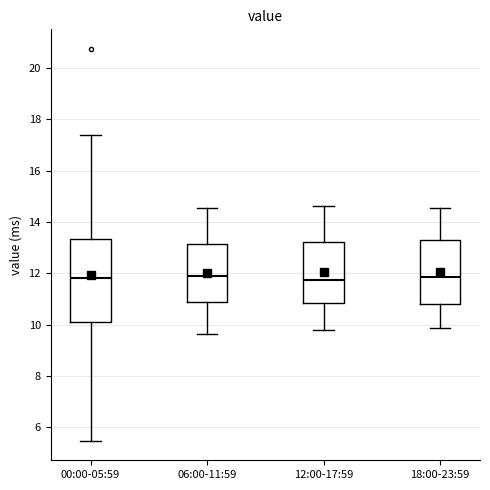

Reading left to right, transcribe this box plot: for each box, give where its median line is, the range the box spans, and where its two whiskers end, as read against the y-axis. The values are not printed on the chart, so give them approximately, as read against the axis.

00:00-05:59: median 11.8, box 10.0 to 13.4, whiskers 5.4 to 17.4
06:00-11:59: median 11.8, box 10.8 to 13.2, whiskers 9.6 to 14.6
12:00-17:59: median 11.8, box 10.8 to 13.2, whiskers 9.8 to 14.6
18:00-23:59: median 11.8, box 10.8 to 13.4, whiskers 9.8 to 14.6